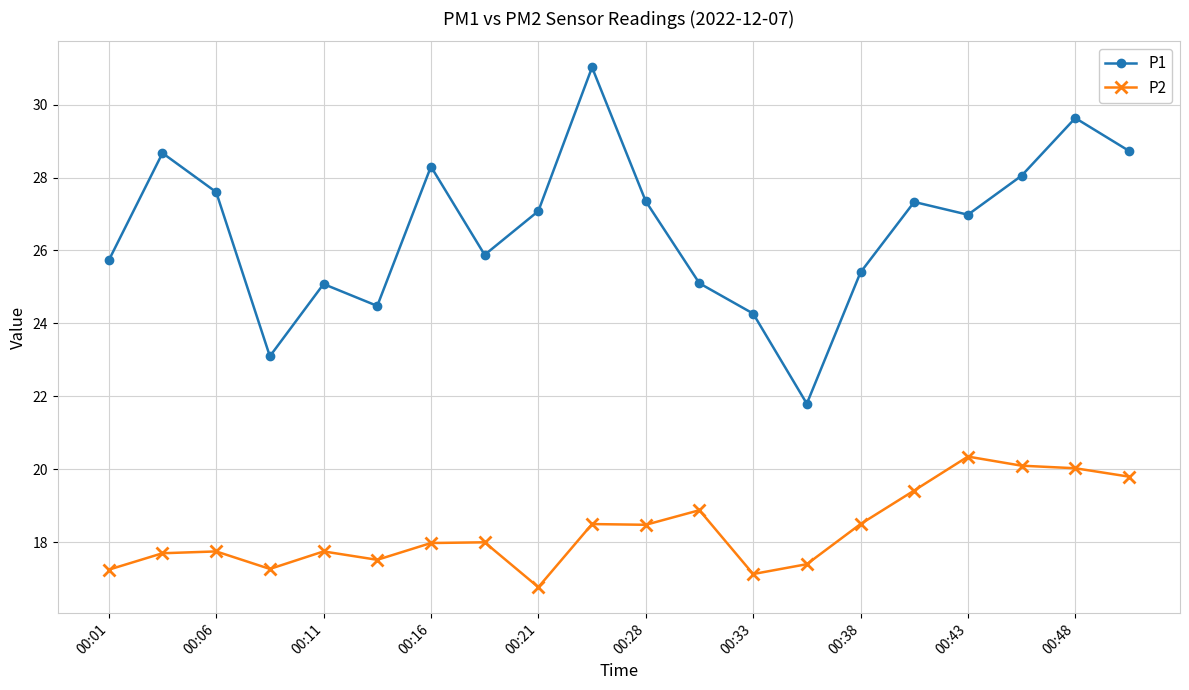

Which series has the largest total across all categories?

P1